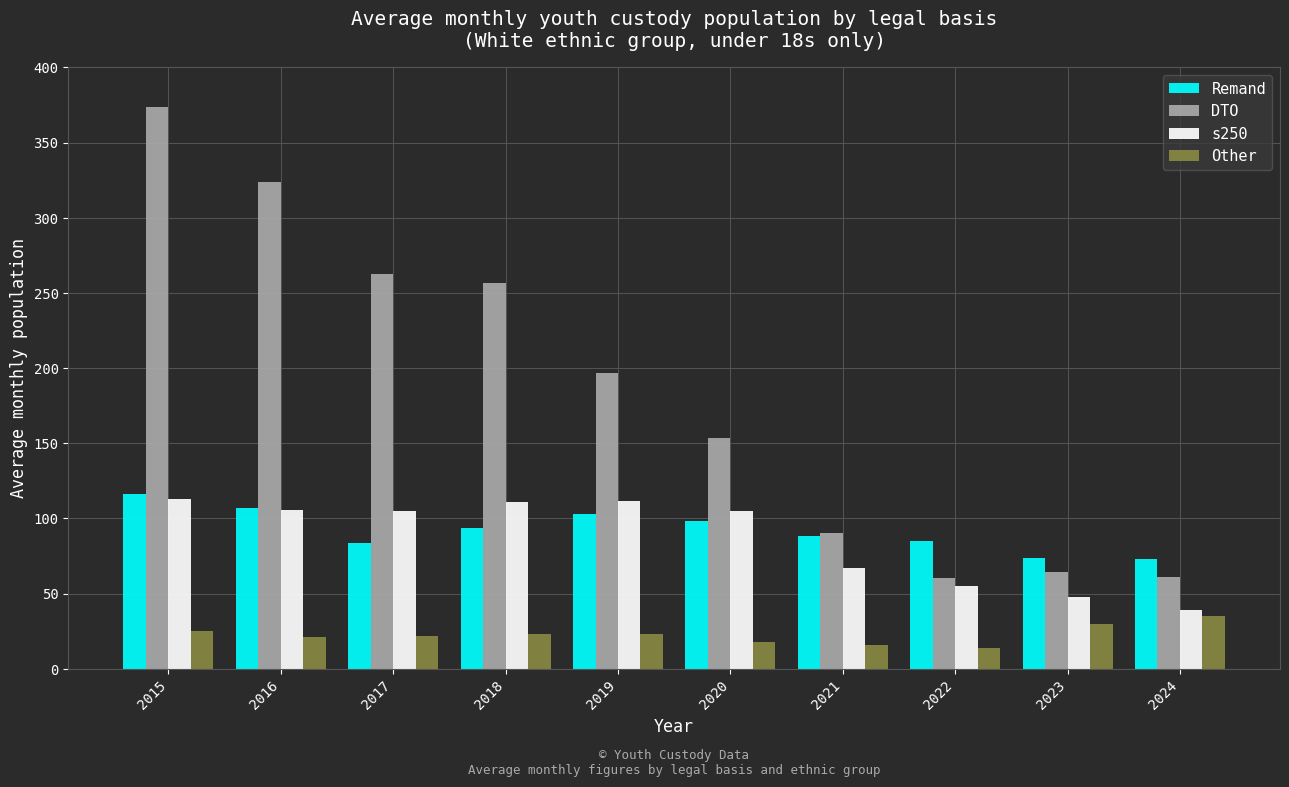

What is the maximum value for Remand?

116.1